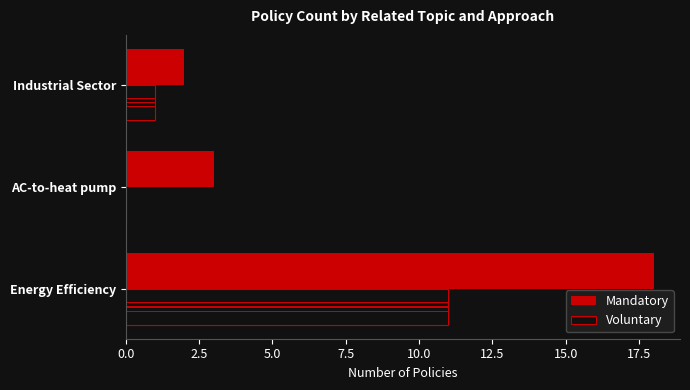

How many values in Voluntary are above zero?

2